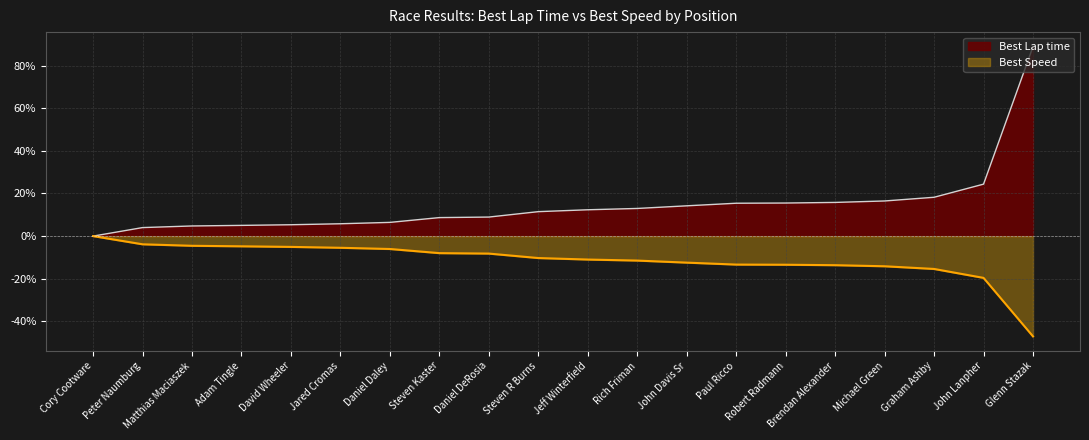

Is the value of Best Speed at Daniel DeRosia greater than the value of Best Lap time at Cory Cootware?

No